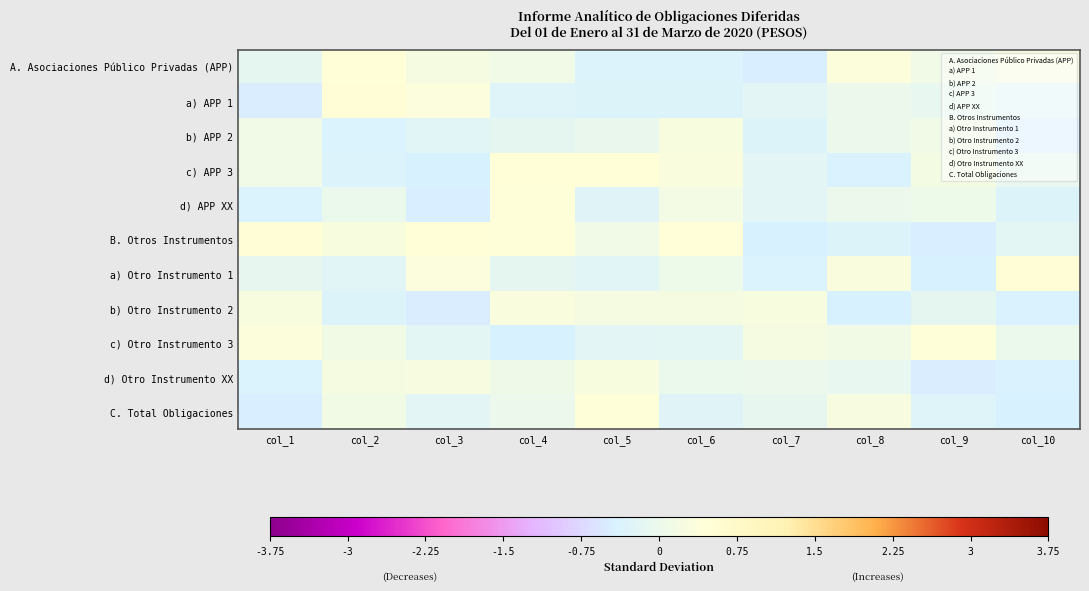

At which category does the chart reach its peak across all series?

col_10